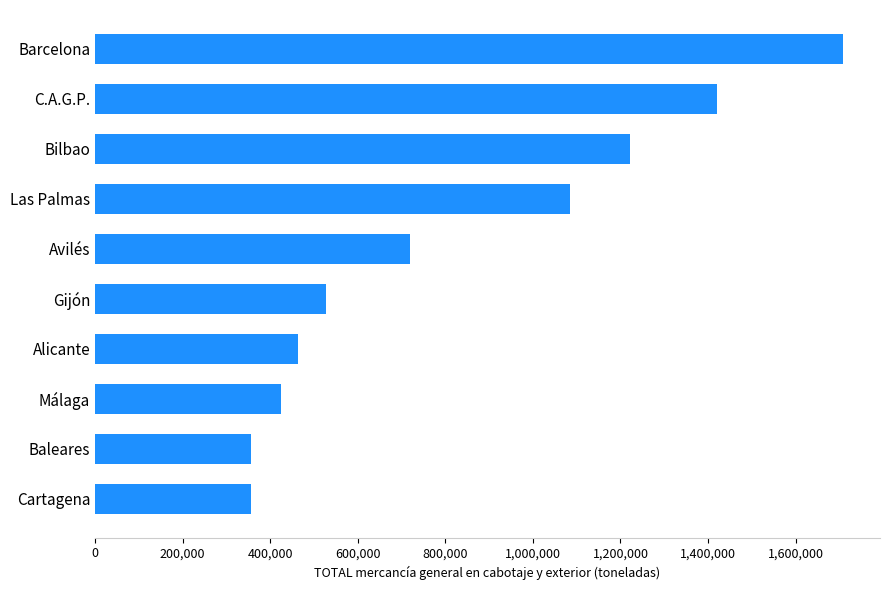

The chart shows a value of 1085484 at Las Palmas. True or false?

True